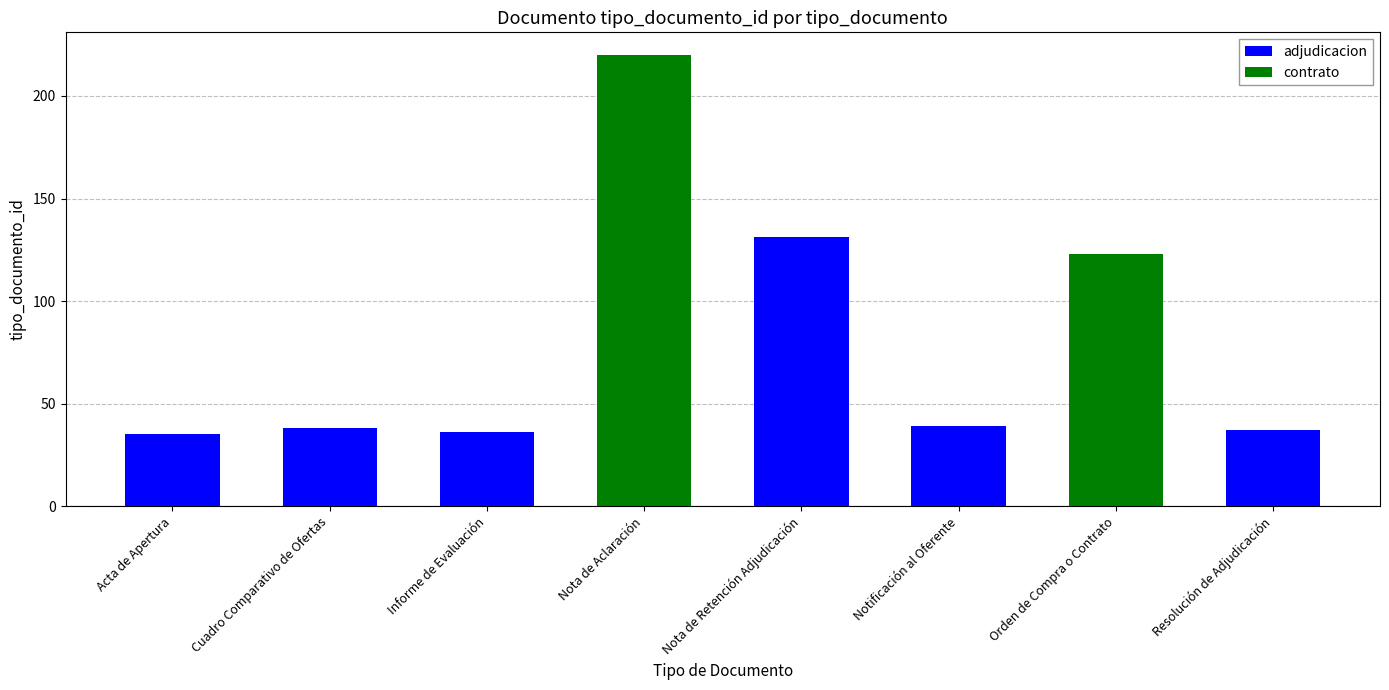

What is the smallest value displayed?

35